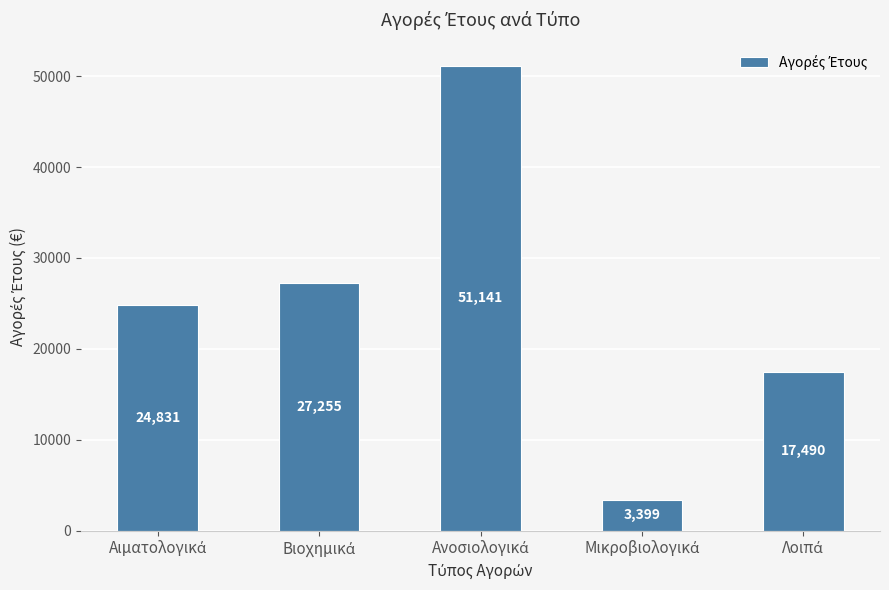

What is the minimum value shown in the chart?

3399.2